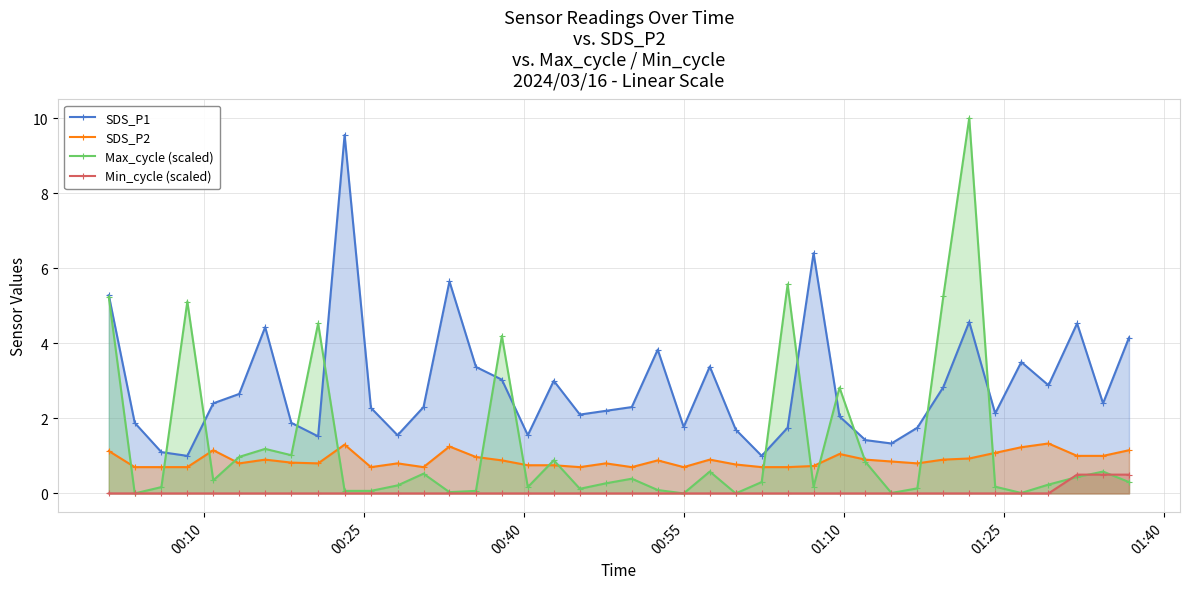

How many lines are shown in the chart?

4